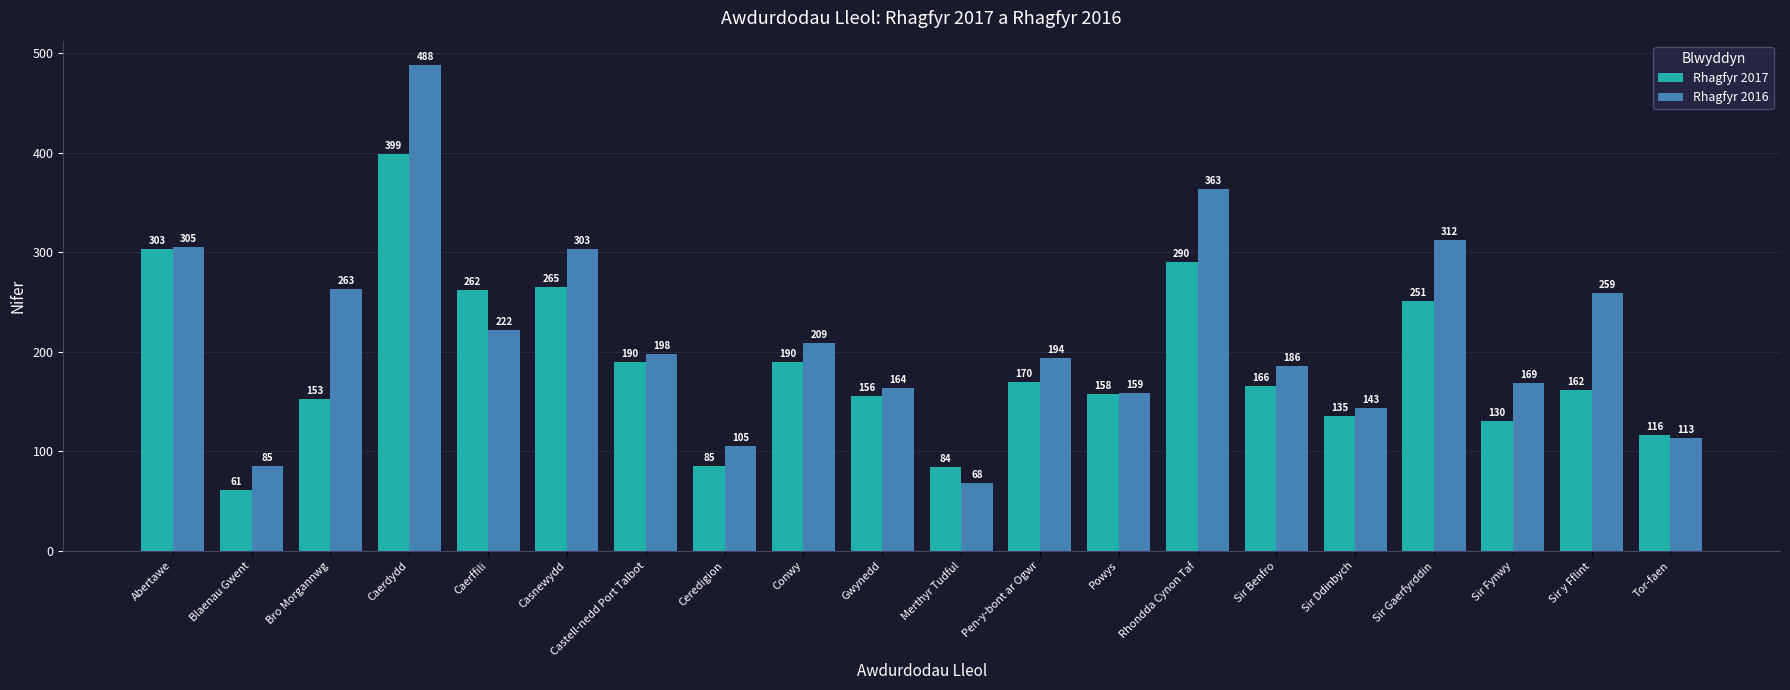

What are all the series names shown in the legend?

Rhagfyr 2017, Rhagfyr 2016